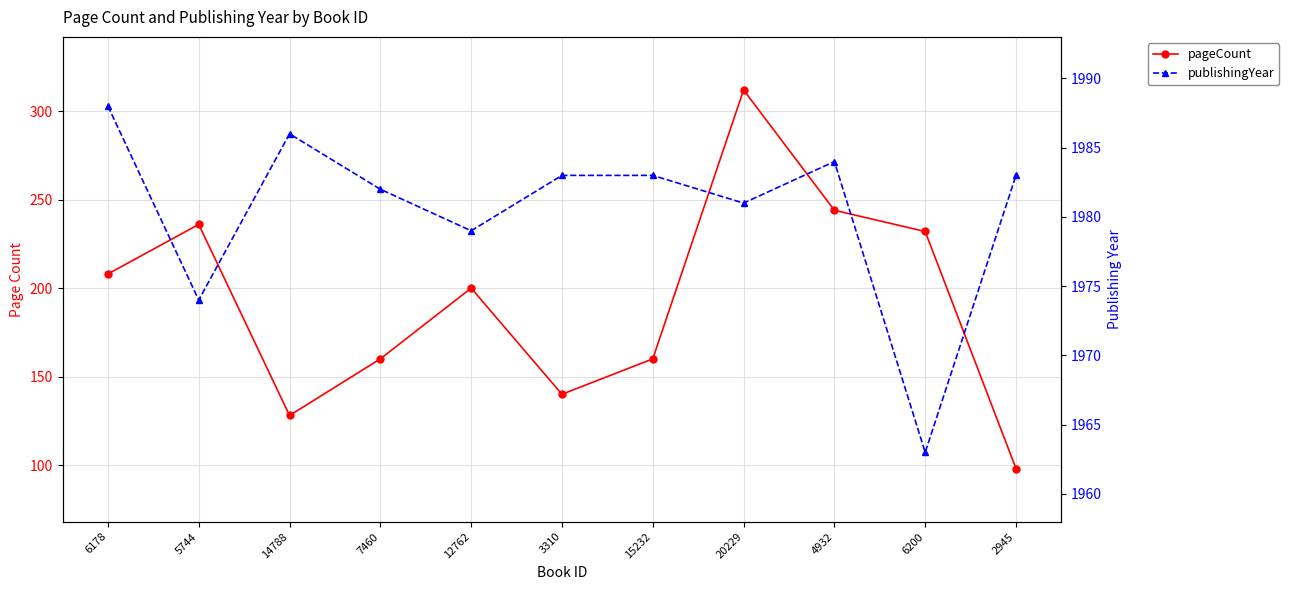

How many interior local peaks does the publishingYear series have?

2